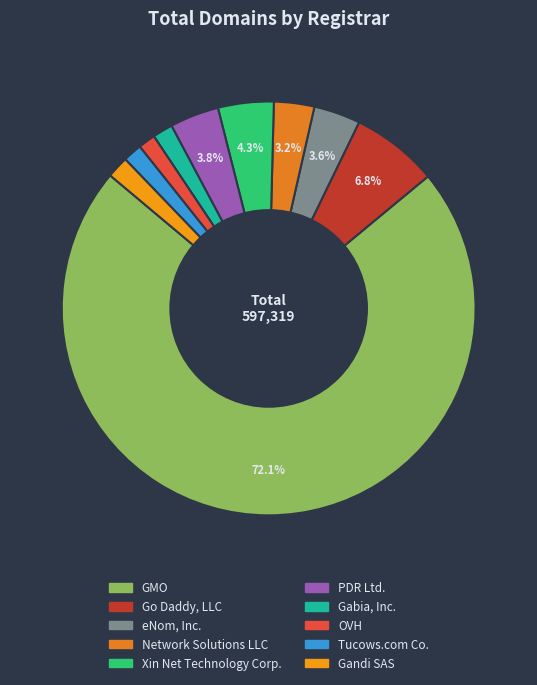

How many segments does this pie chart have?

10